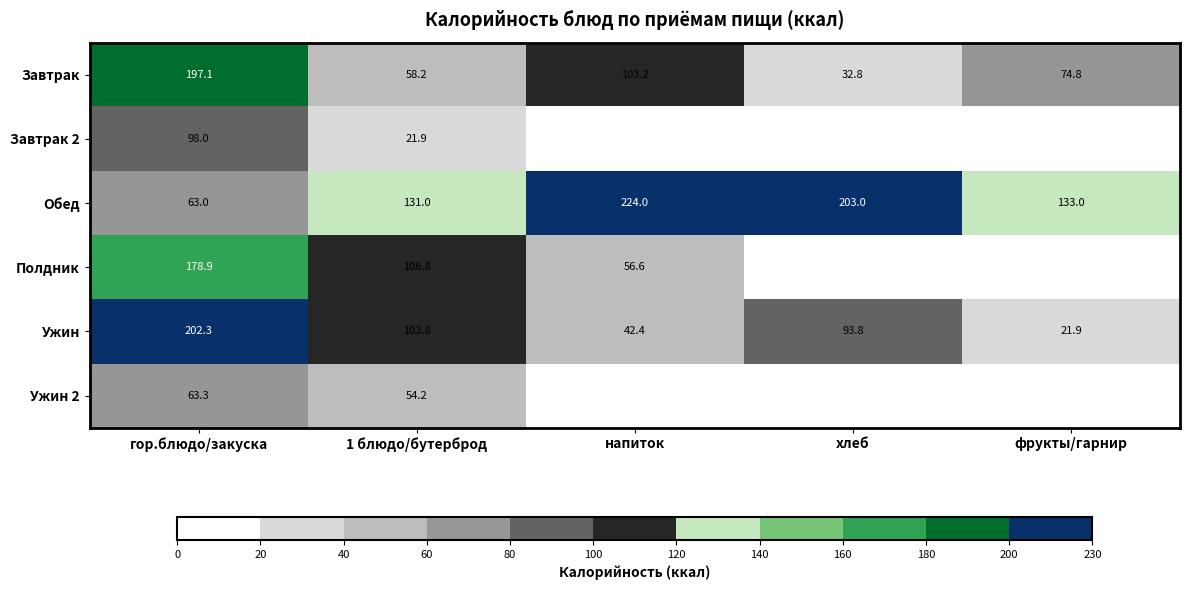

What is the difference between the maximum and minimum values in the Обед series?

161.0